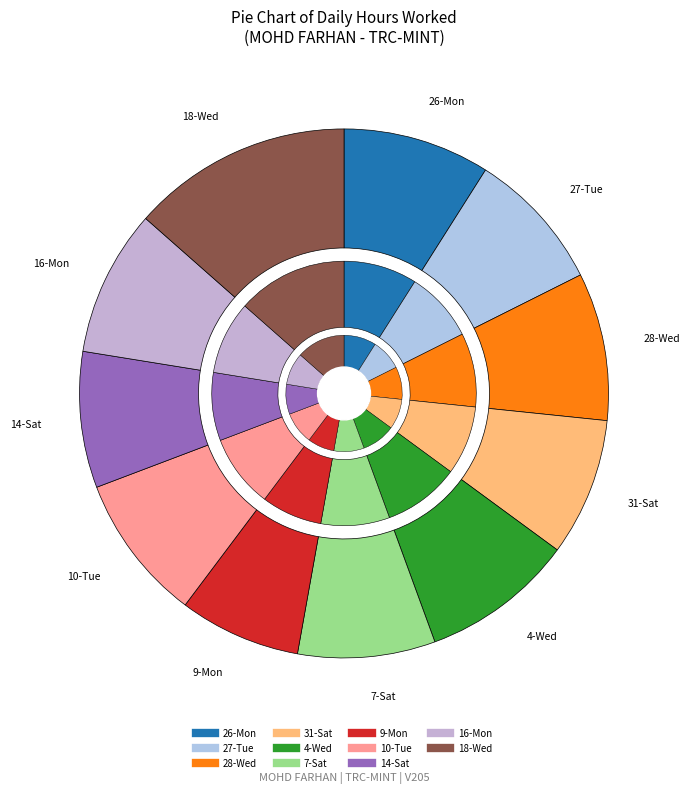

To the nearest percent, what portion does 10-Tue represent?

9%